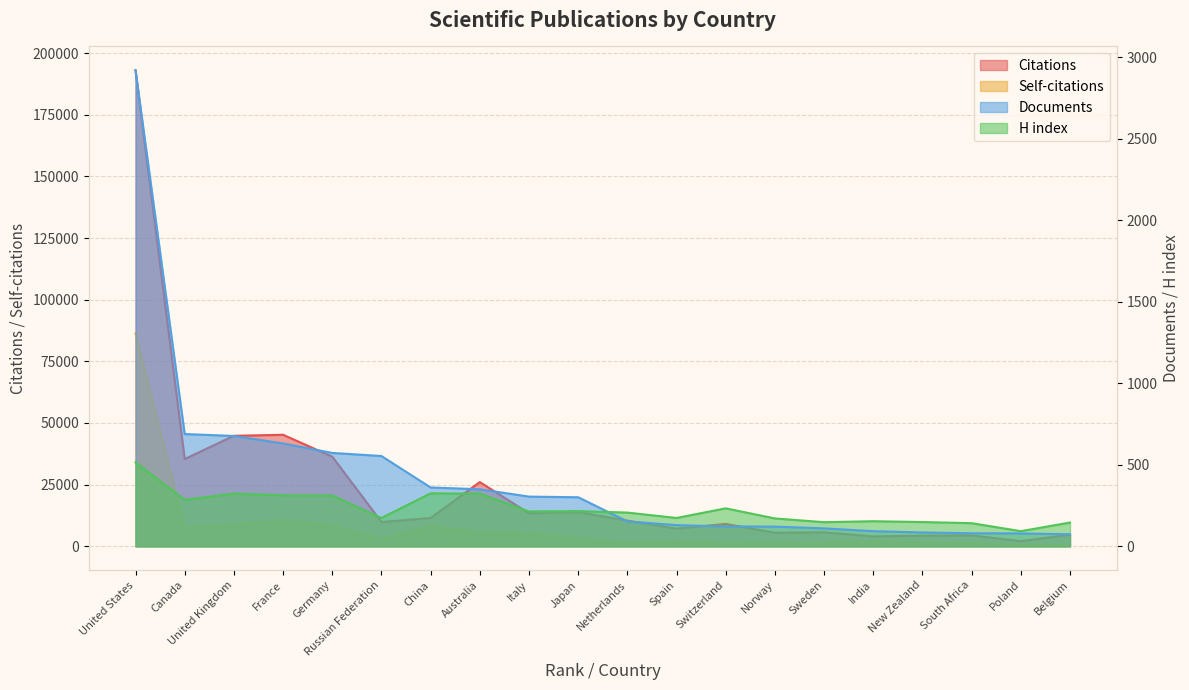

What value does the Self-citations series have at Germany, to the nearest 50?

8550